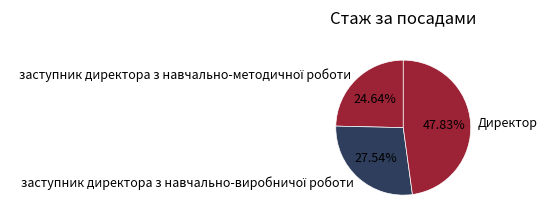

To the nearest percent, what portion does Директор represent?

48%